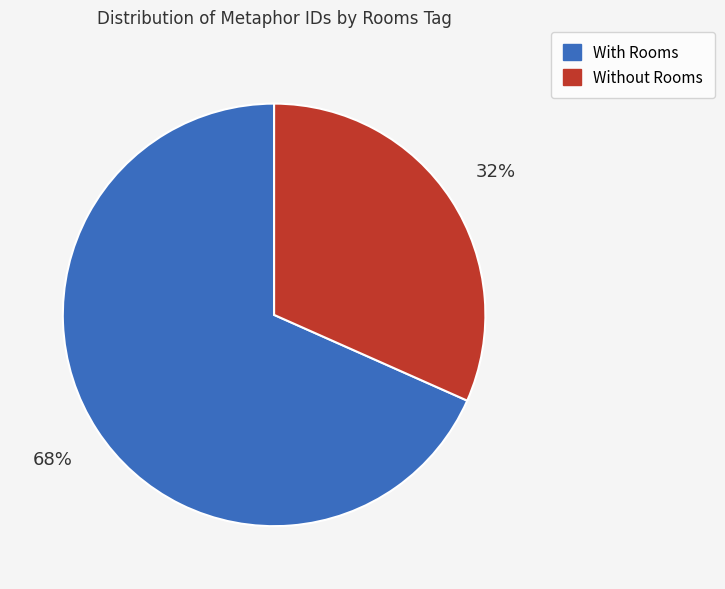

Is it true that Without Rooms is 32% of the pie?

True